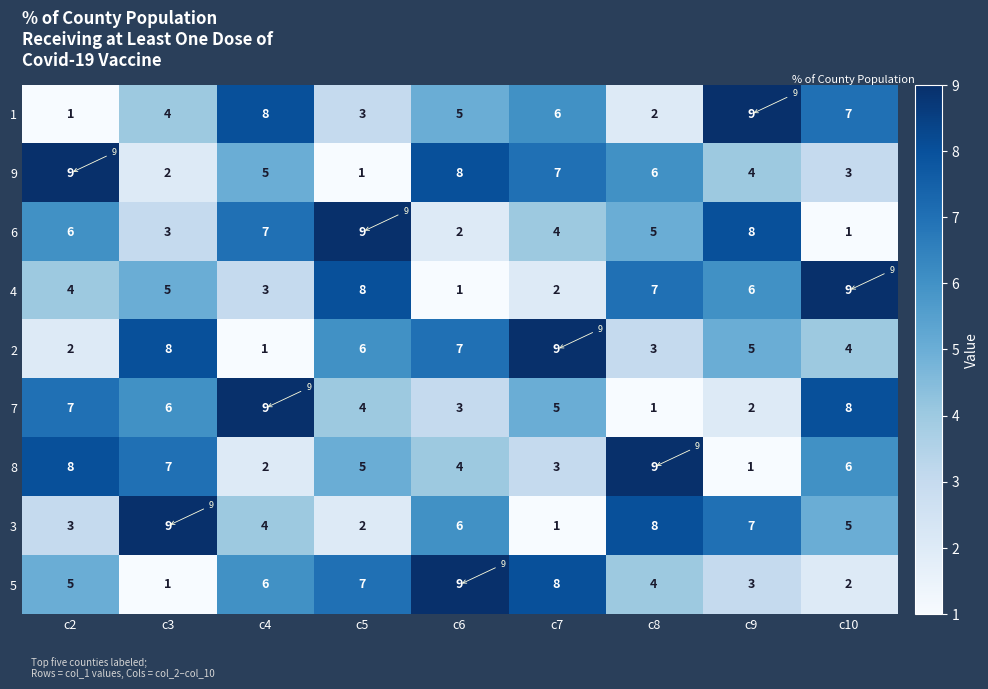

What is the sum of the 8 values at c7 and c4?

5